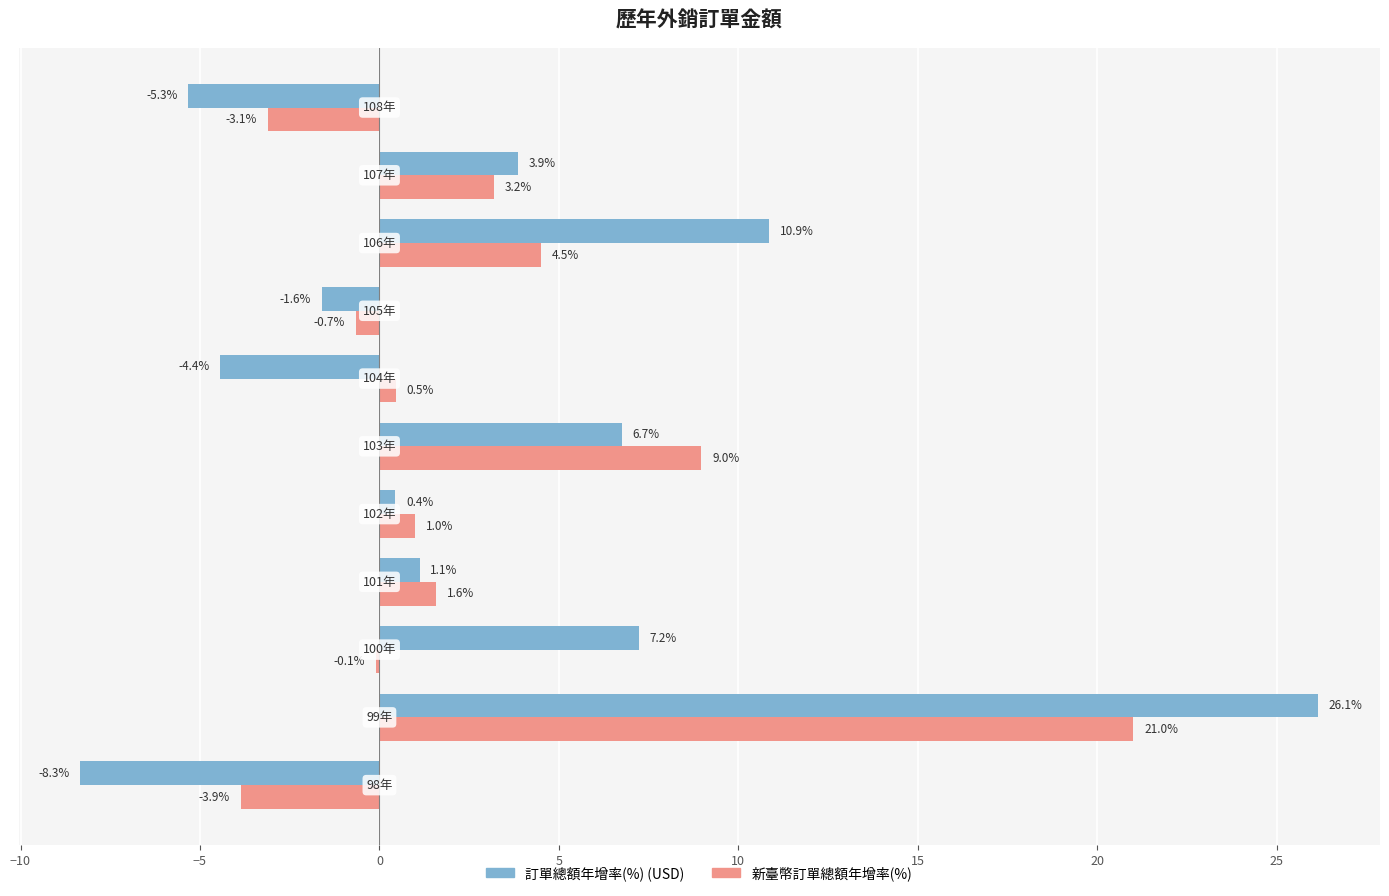

What is the maximum value shown in the chart?

26.1